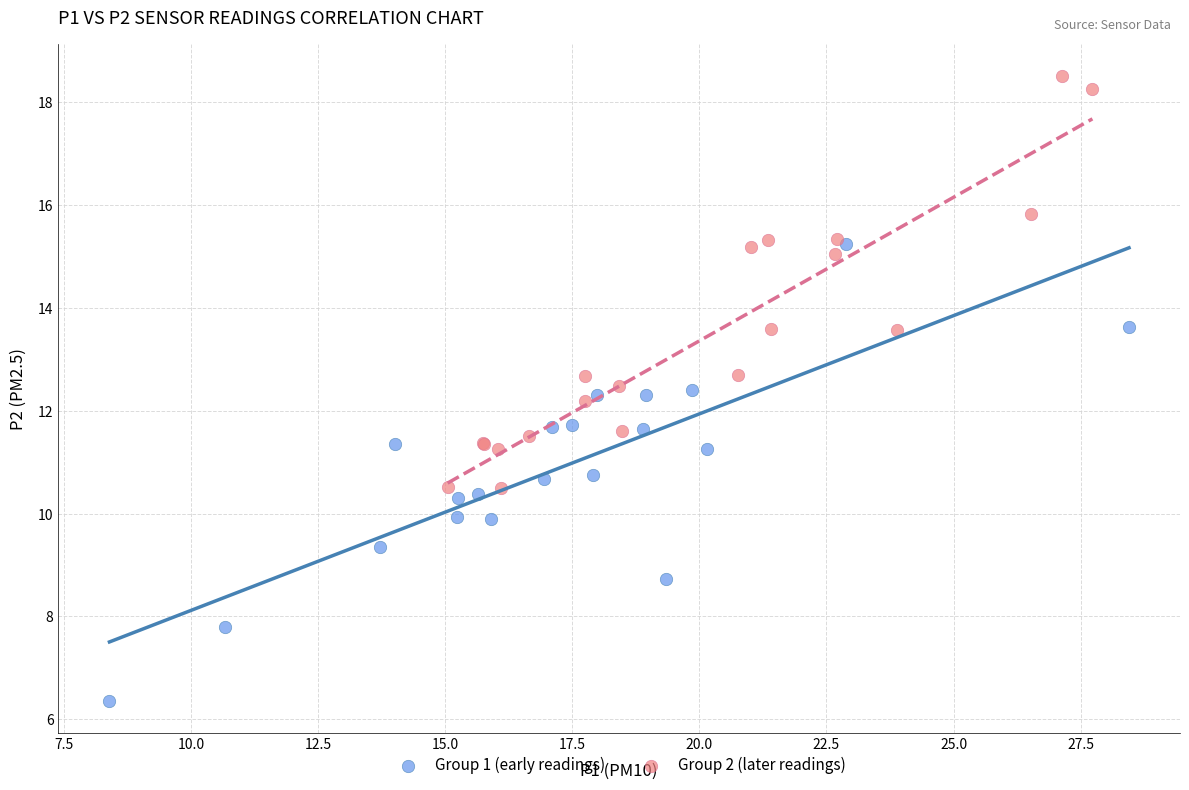

Which series reaches the minimum Y coordinate?

Group 1 (early readings)